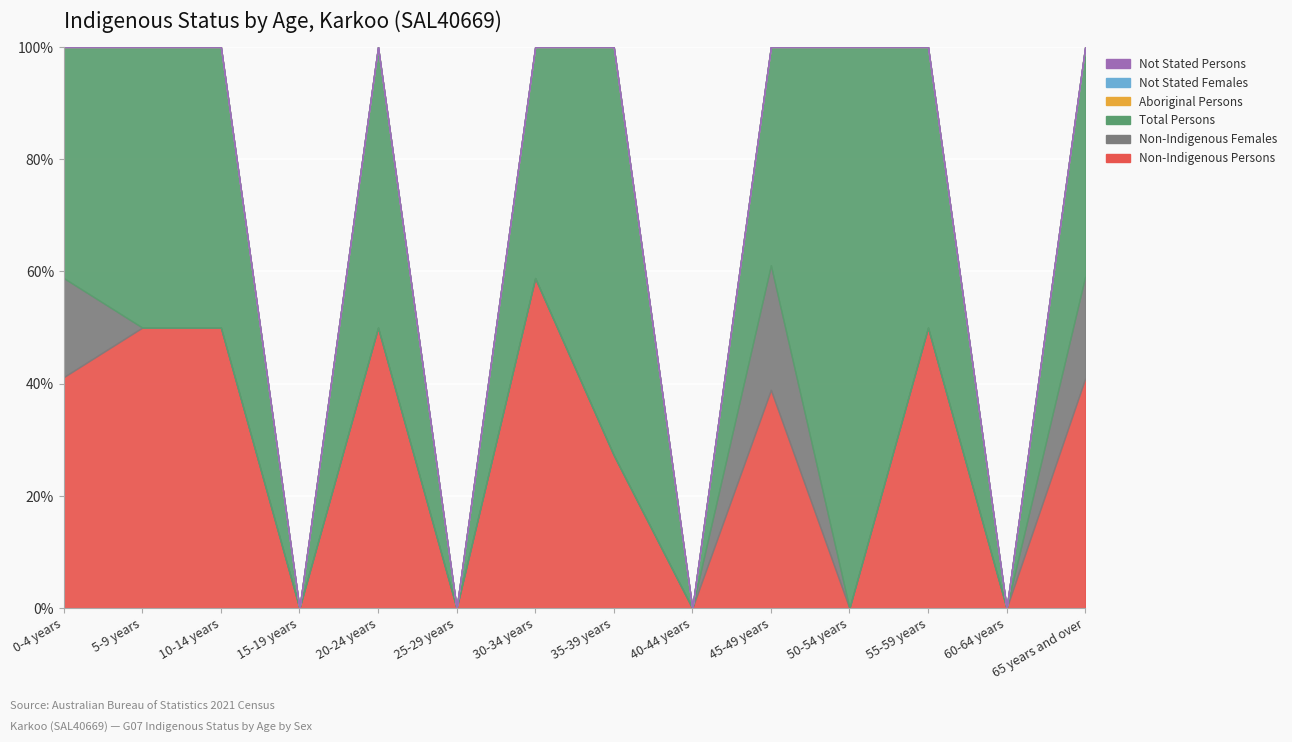

True or false: Total Persons and Non-Indigenous Females cross at least once.

False